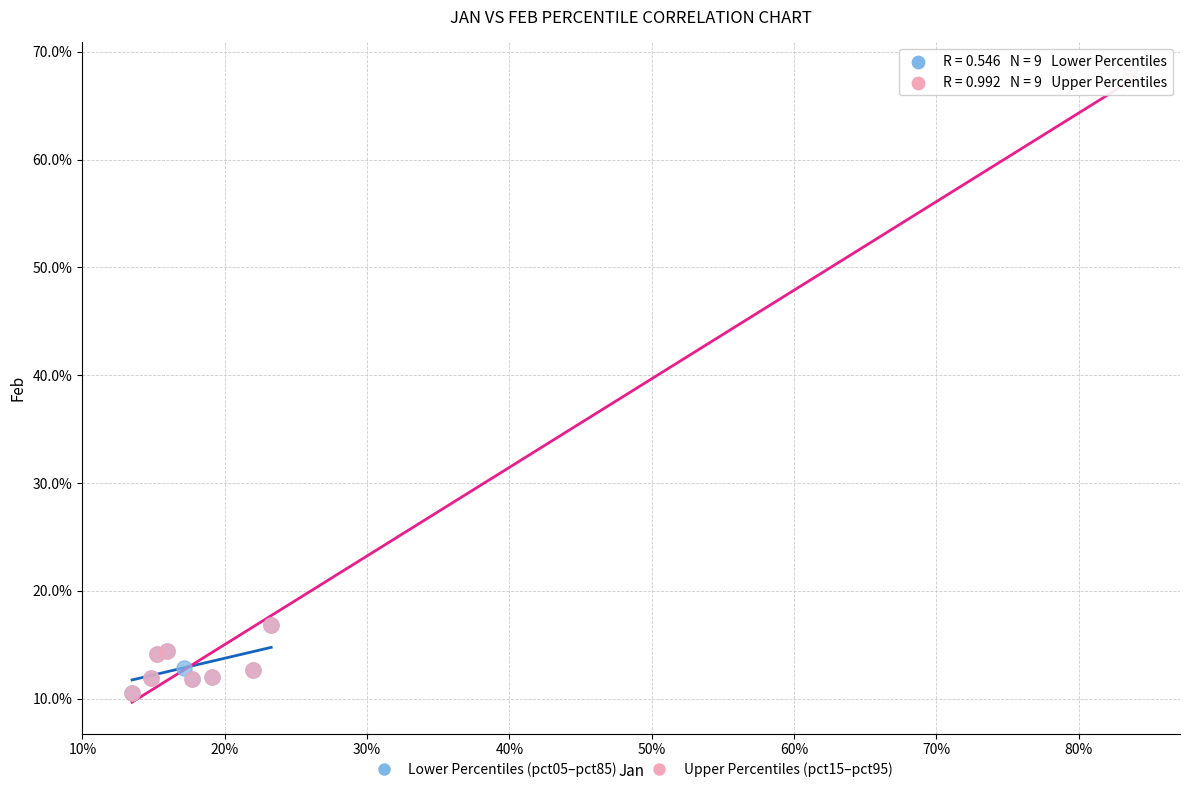

Which series contains the highest Y value?

Upper Percentiles (pct15–pct95)